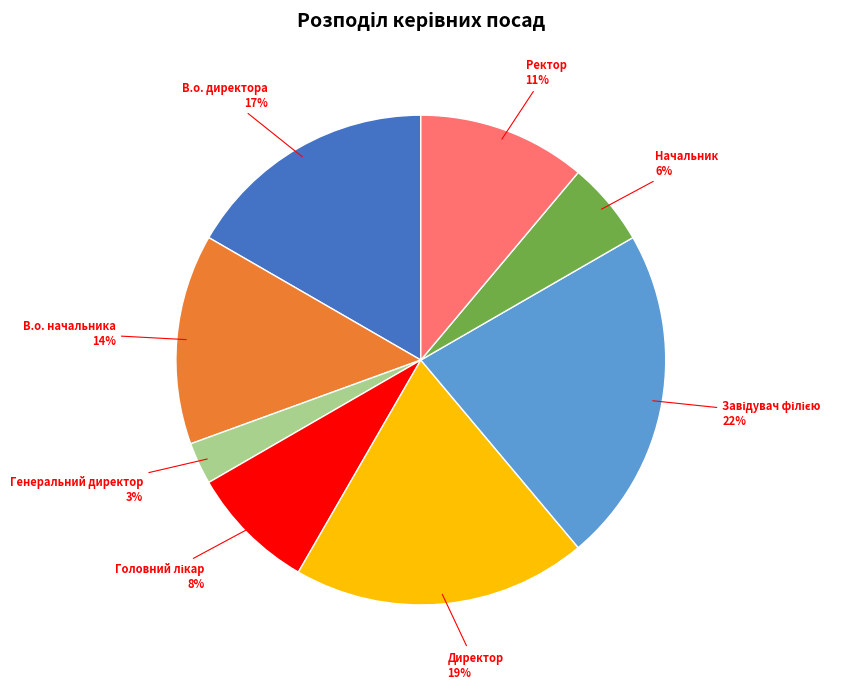

True or false: Генеральний директор accounts for 14% of the total.

False